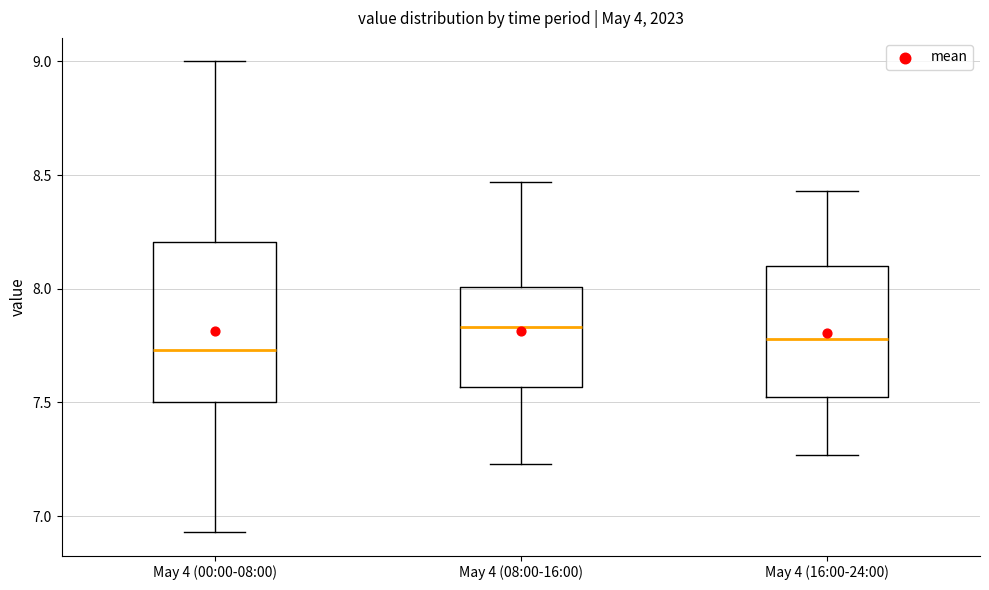

Reading left to right, transcribe this box plot: for each box, give where its median line is, the range the box spans, and where its two whiskers end, as read against the y-axis. The values are not printed on the chart, so give them approximately, as read against the axis.

May 4 (00:00-08:00): median 7.75, box 7.50 to 8.20, whiskers 6.95 to 9.00
May 4 (08:00-16:00): median 7.85, box 7.55 to 8.00, whiskers 7.25 to 8.45
May 4 (16:00-24:00): median 7.80, box 7.50 to 8.10, whiskers 7.25 to 8.45